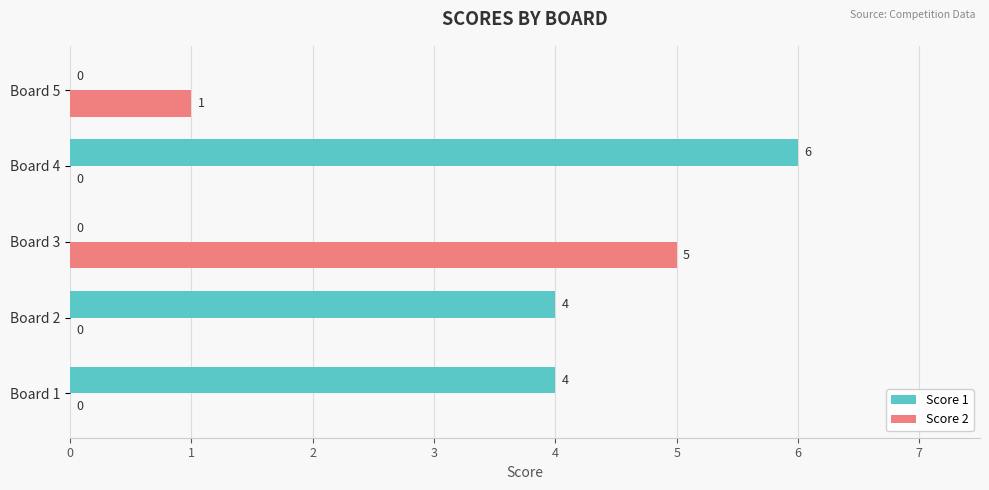

Is it true that Score 2 equals -2 at Board 1?

False